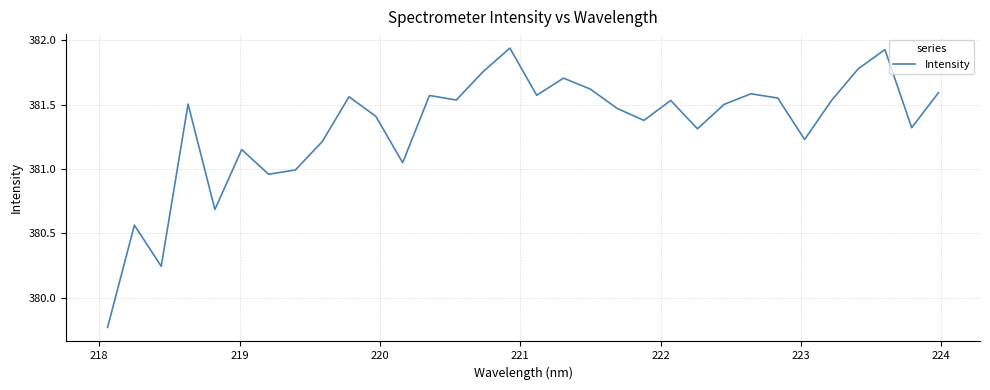

What is the difference between the maximum and minimum values?

2.2